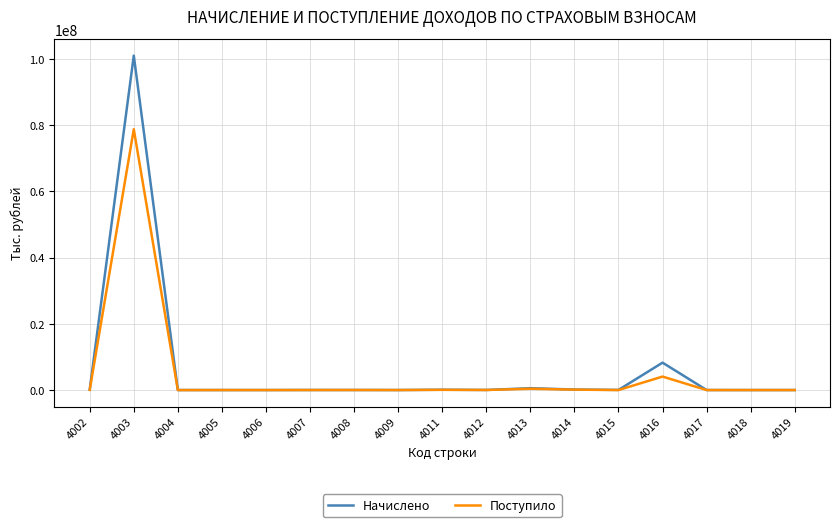

Between 4005 and 4016, which series saw the biggest shift?

Начислено